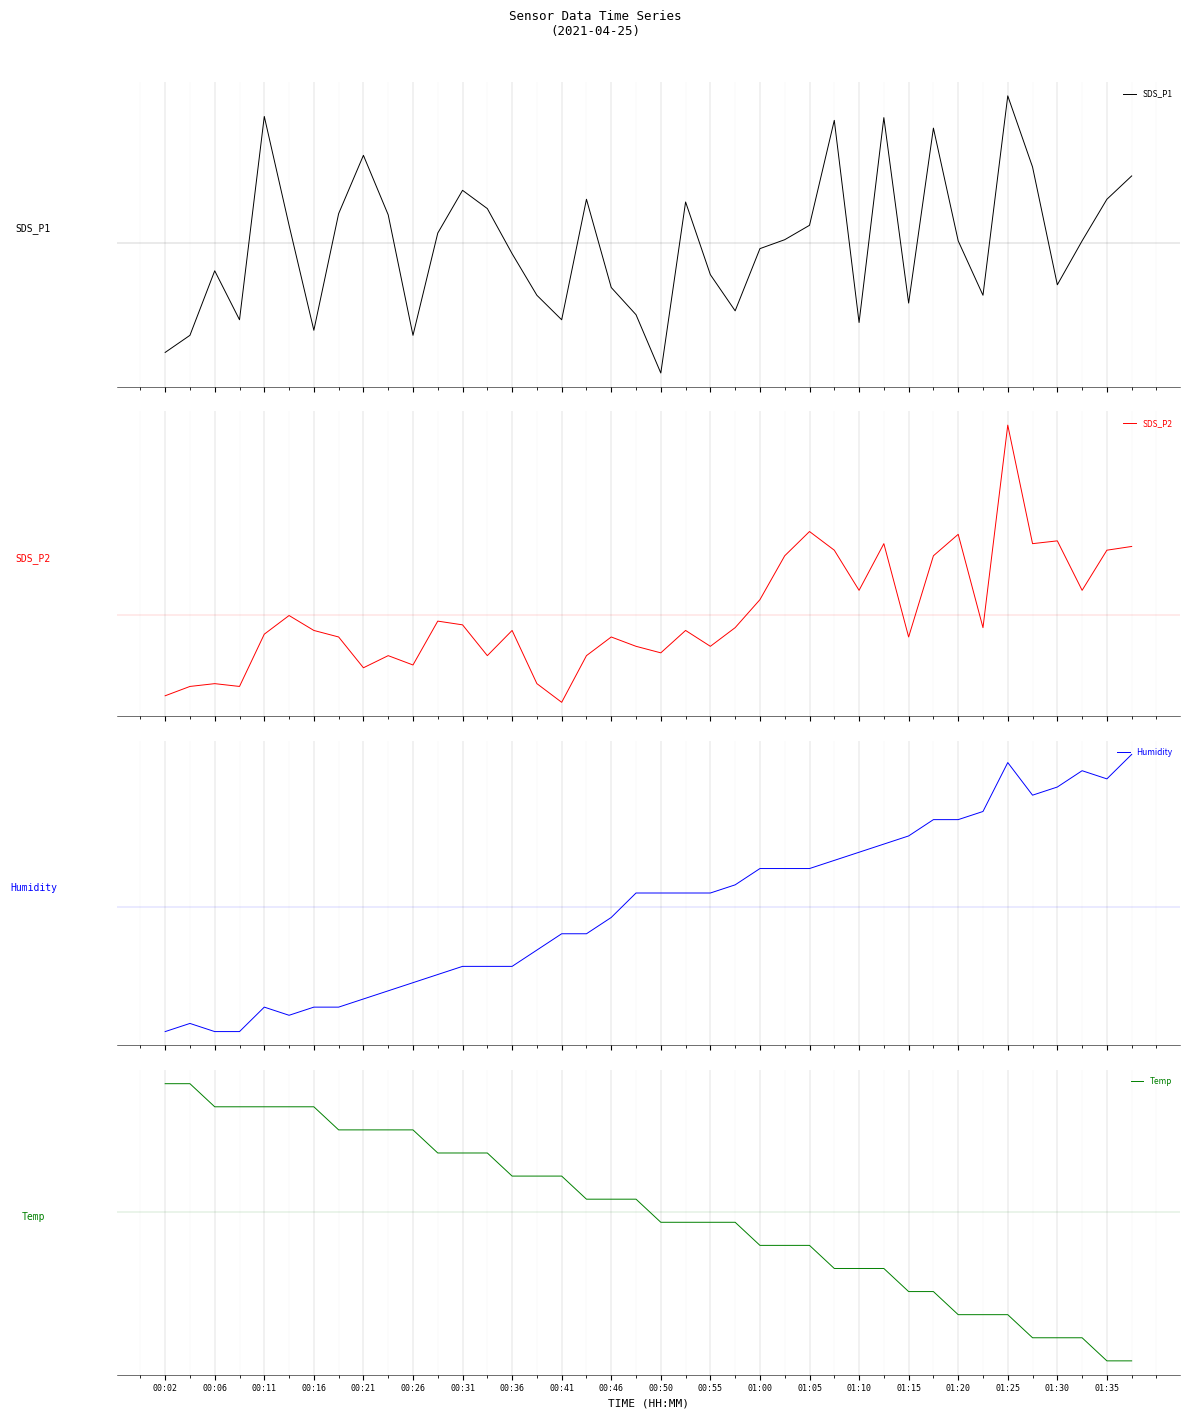

How many series are shown in this chart?

4